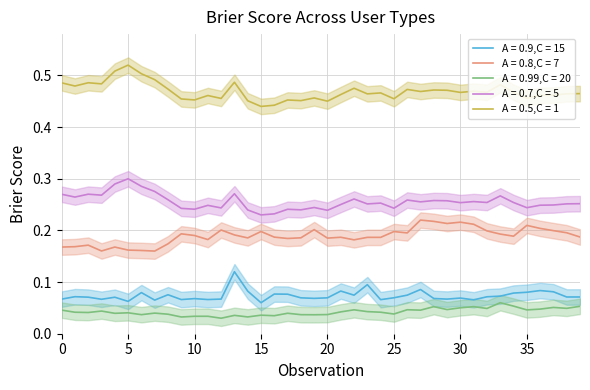

Does the chart have visible grid lines?

Yes